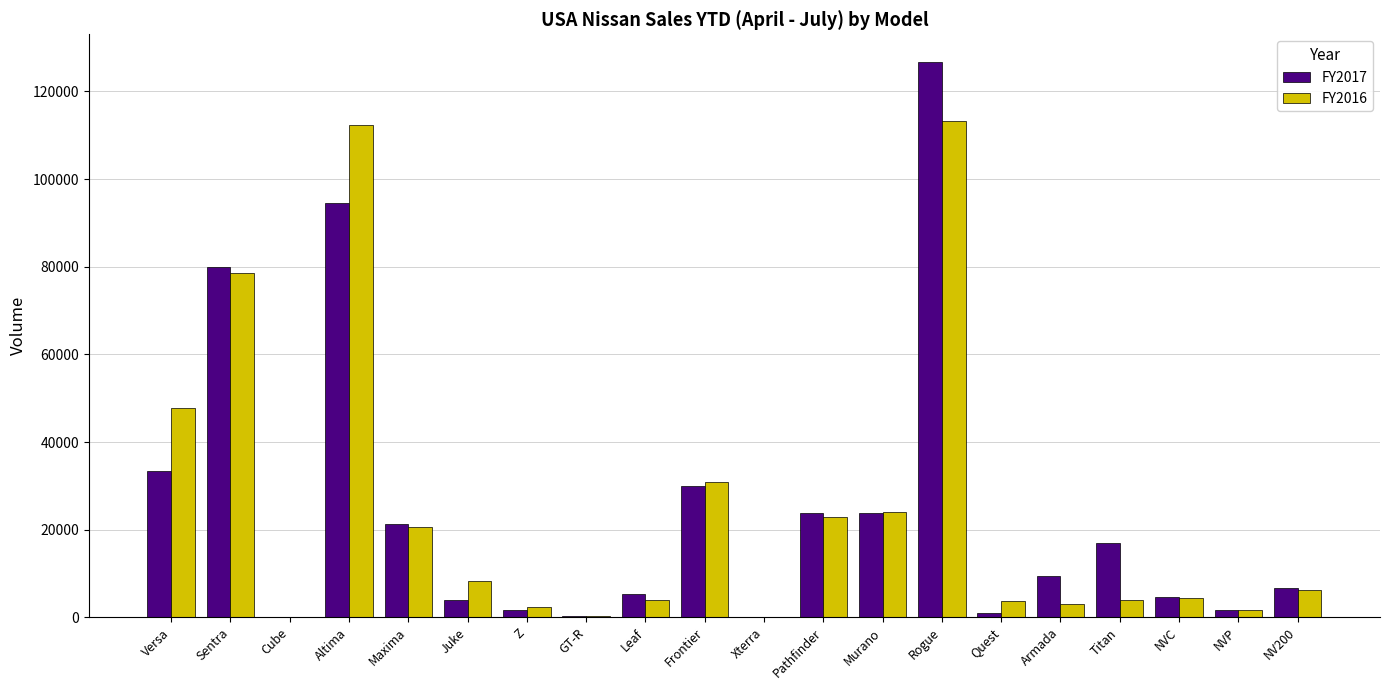

At which category does the chart reach its peak across all series?

Rogue